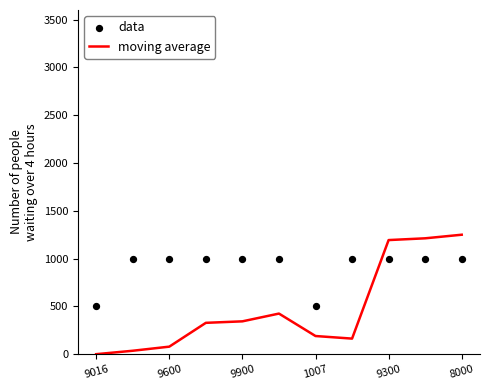

Which series has the largest total across all categories?

data